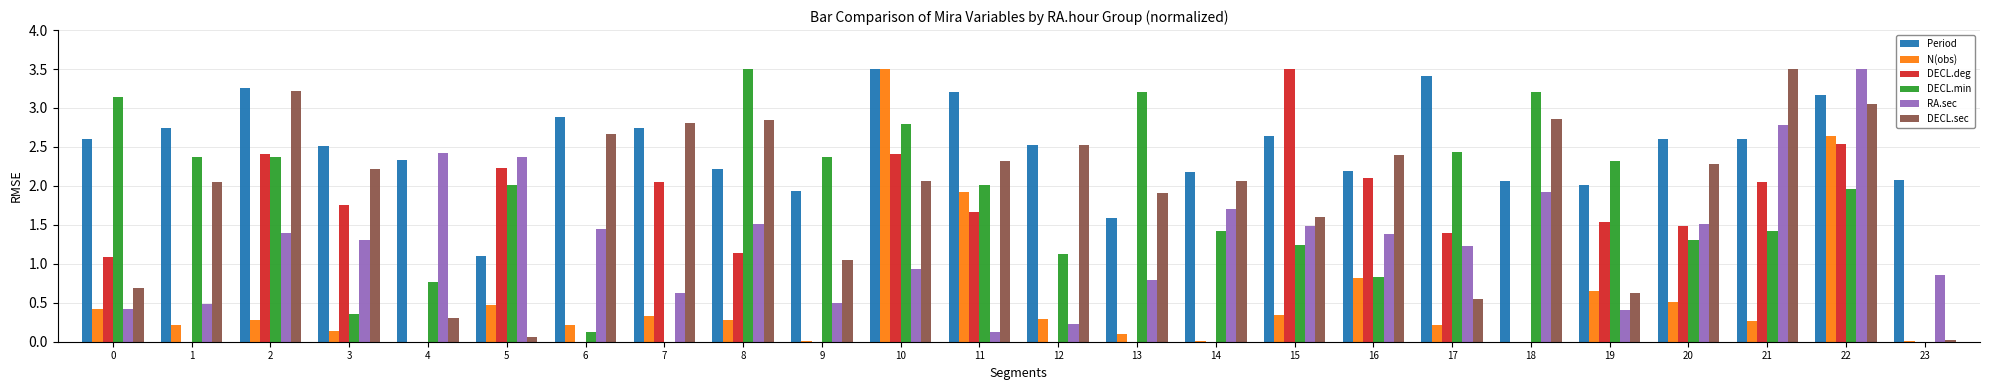

What is the difference between the highest and lowest values at 10?

2.6